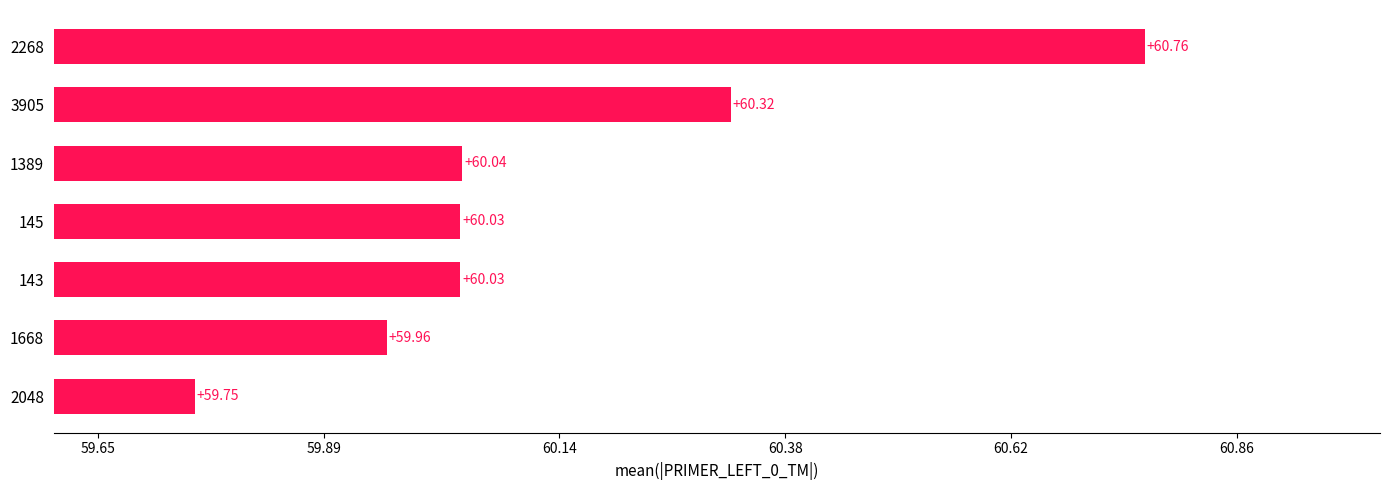

What is the ratio of the value at 2048 to the value at 1668?

1.0